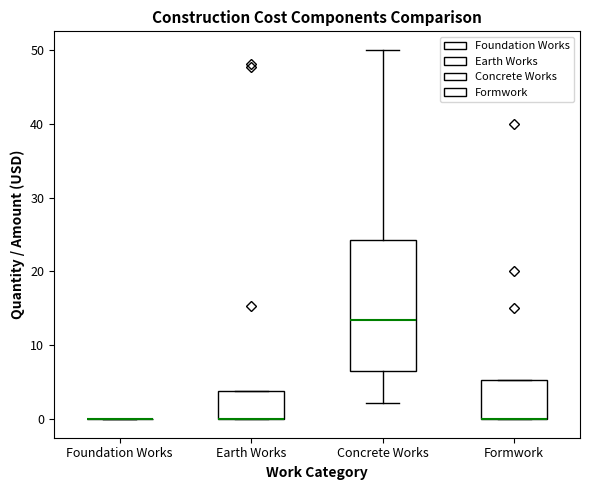

Comparing the boxes themselves (not the whiskers), which one is the tallest?

Concrete Works